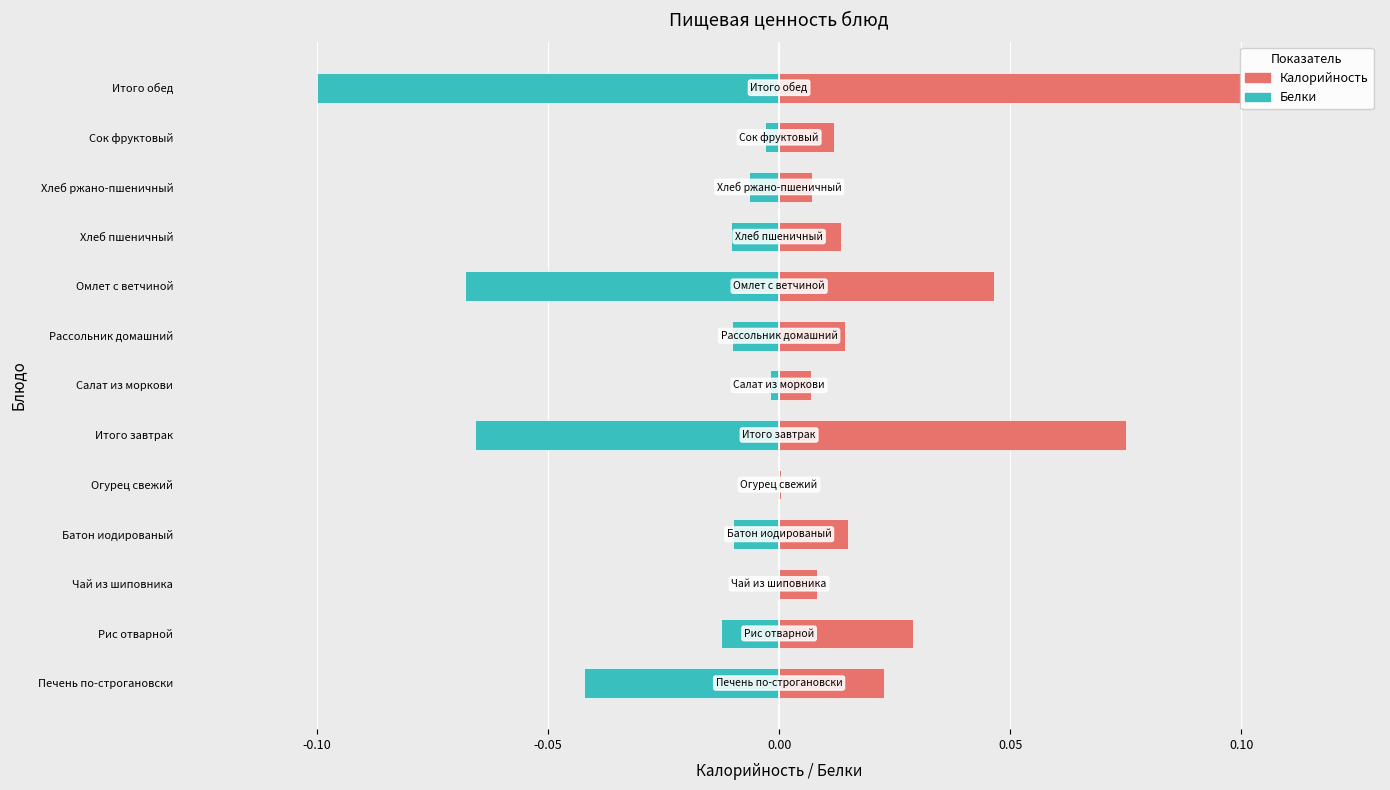

True or false: Белки has a value of -0.0 at Батон иодированый.

True